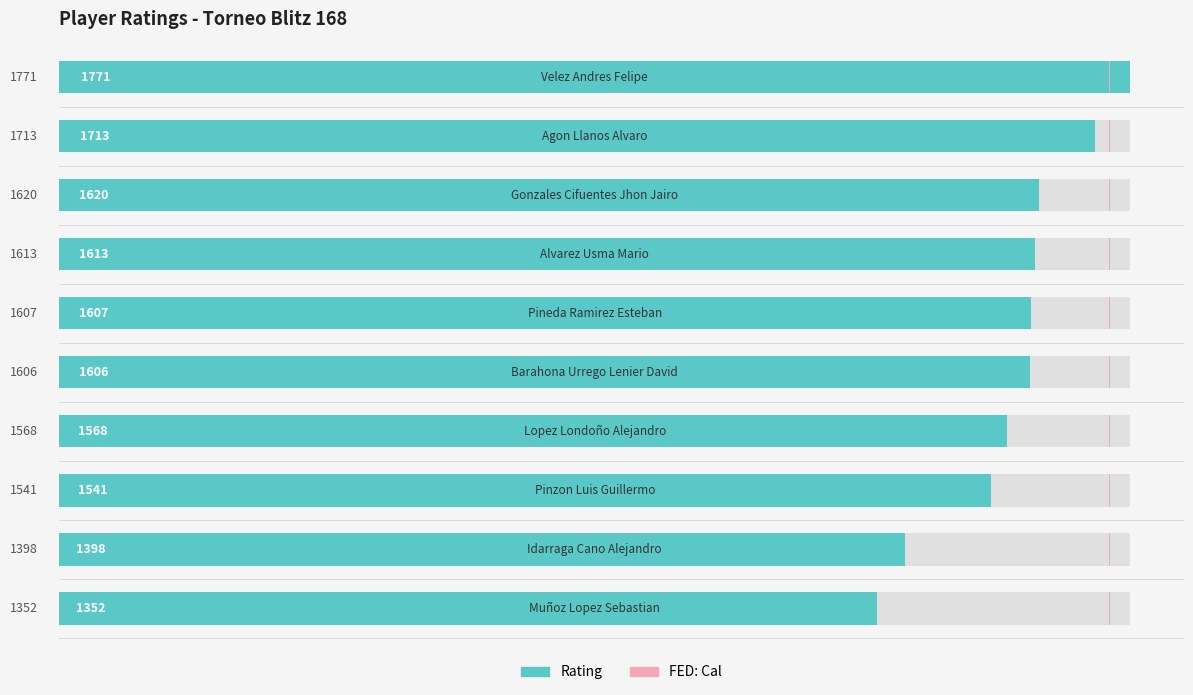

What is the difference between the second highest and second lowest values in the FED: Cal series?

0.3